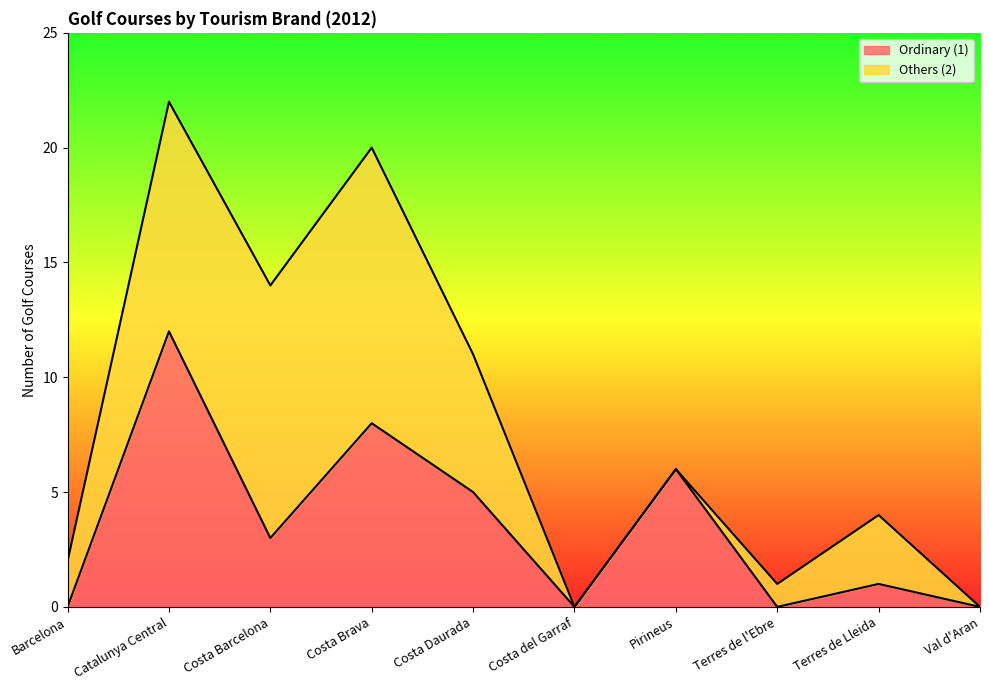

The value at Costa Barcelona is 3. True or false?

True